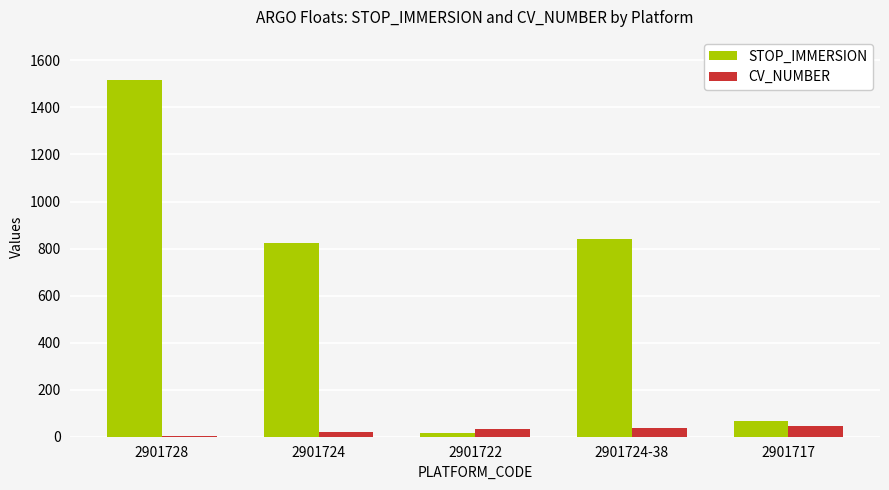

Are the bars horizontal?

No